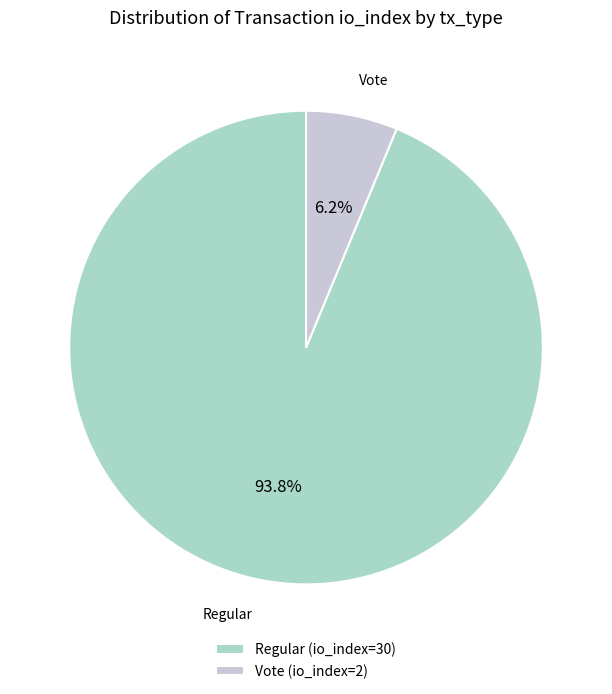

To the nearest percent, what is the average slice percentage?

50%